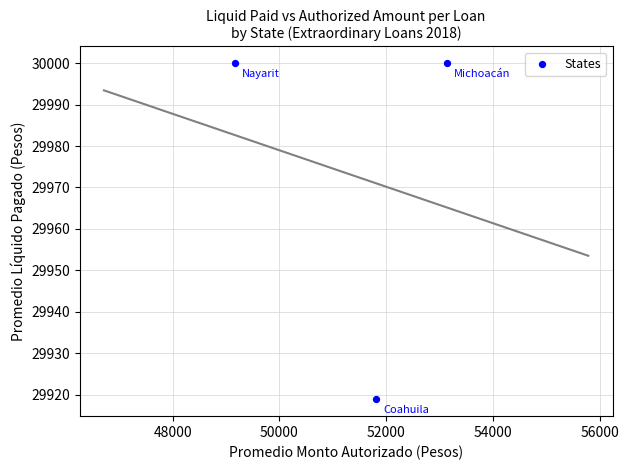

What is the average X value?

51370.3